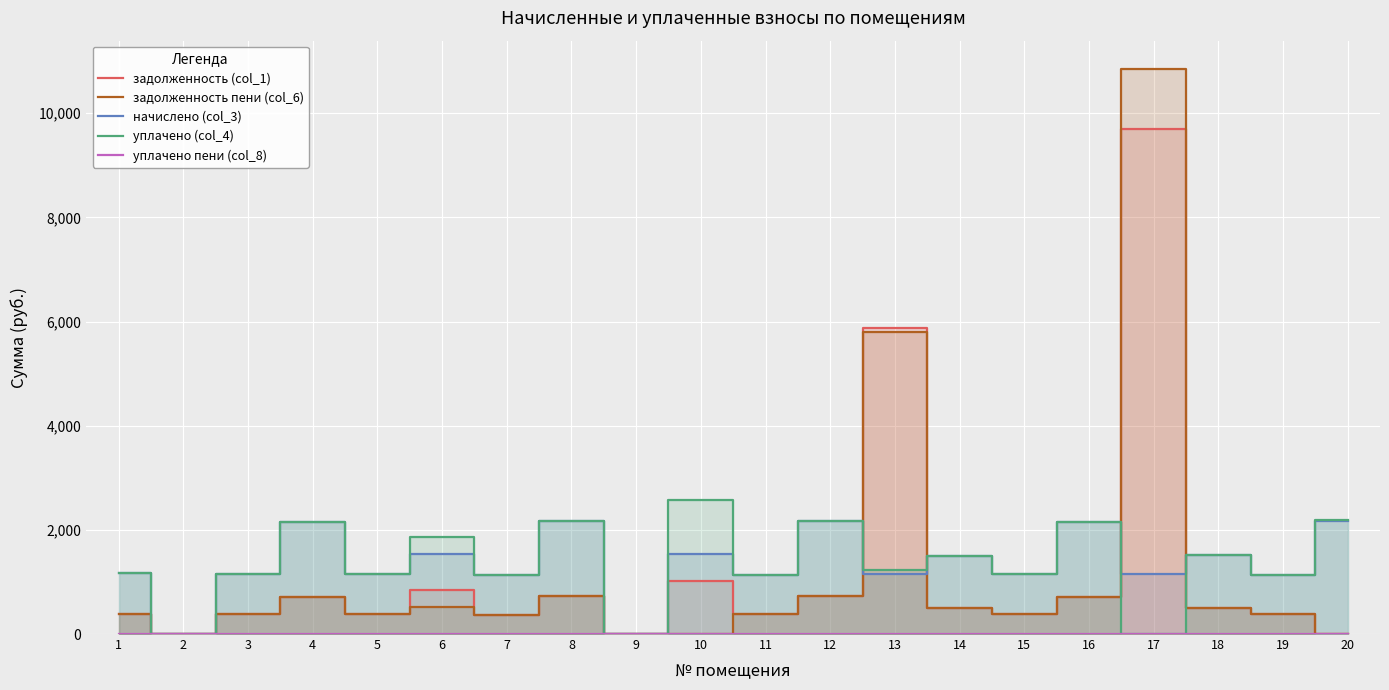

The value of уплачено пени (col_8) at 3 is 0.2. True or false?

False